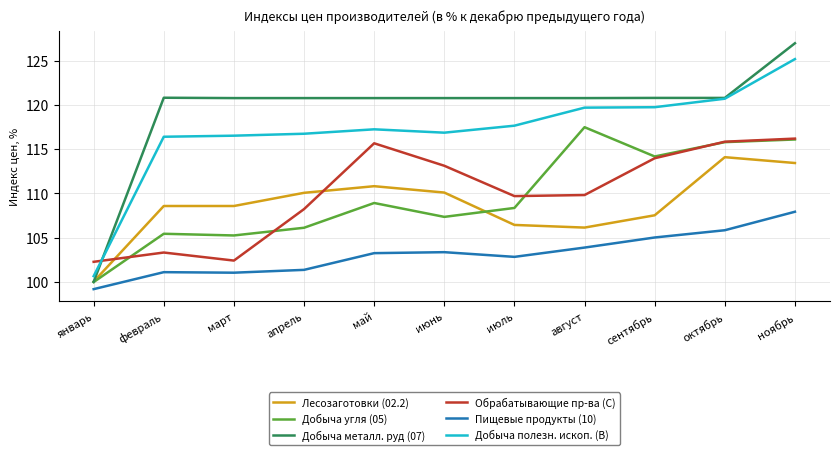

At which category is the sum across all series the highest?

ноябрь